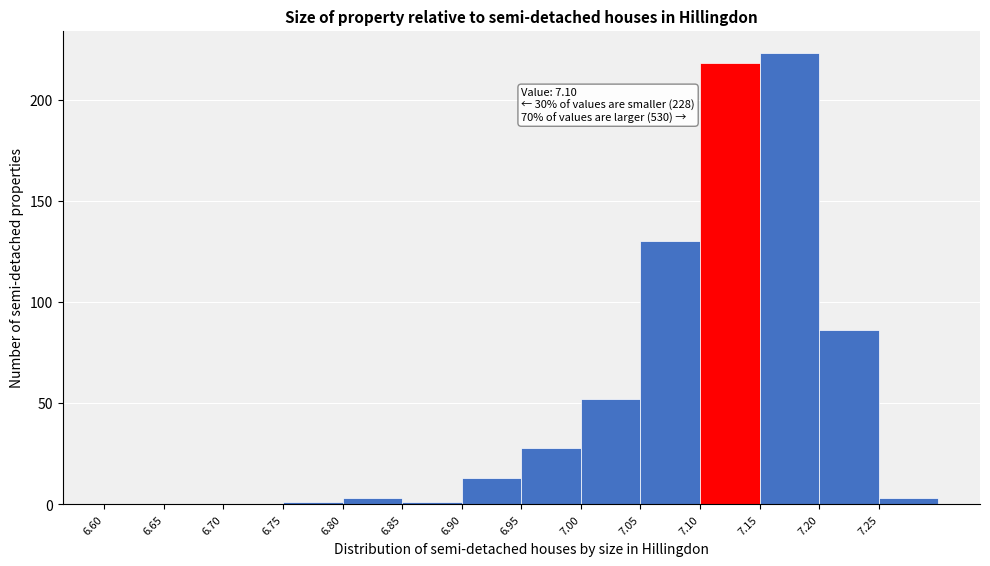

Over which range of the x-axis is the bar tallest?

7.15 to 7.20